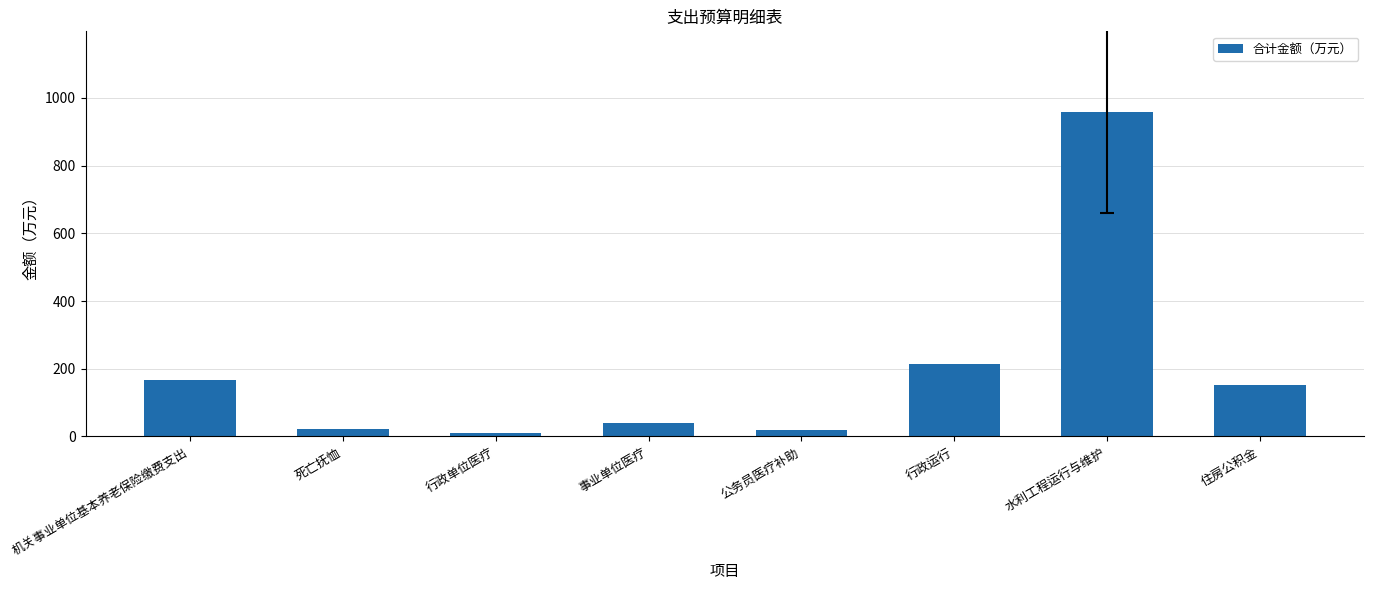

At which category does the chart reach its minimum across all series?

行政单位医疗